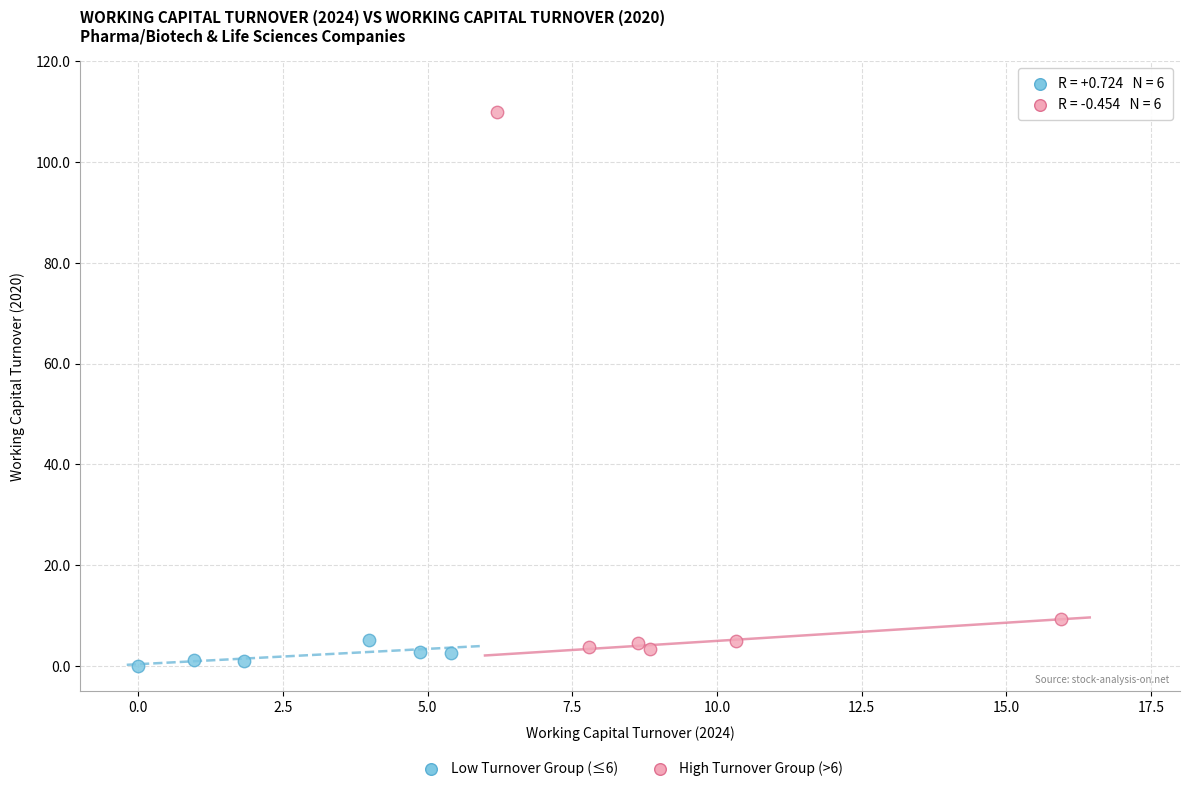

Which series has the widest spread of Y values?

High Turnover Group (>6)